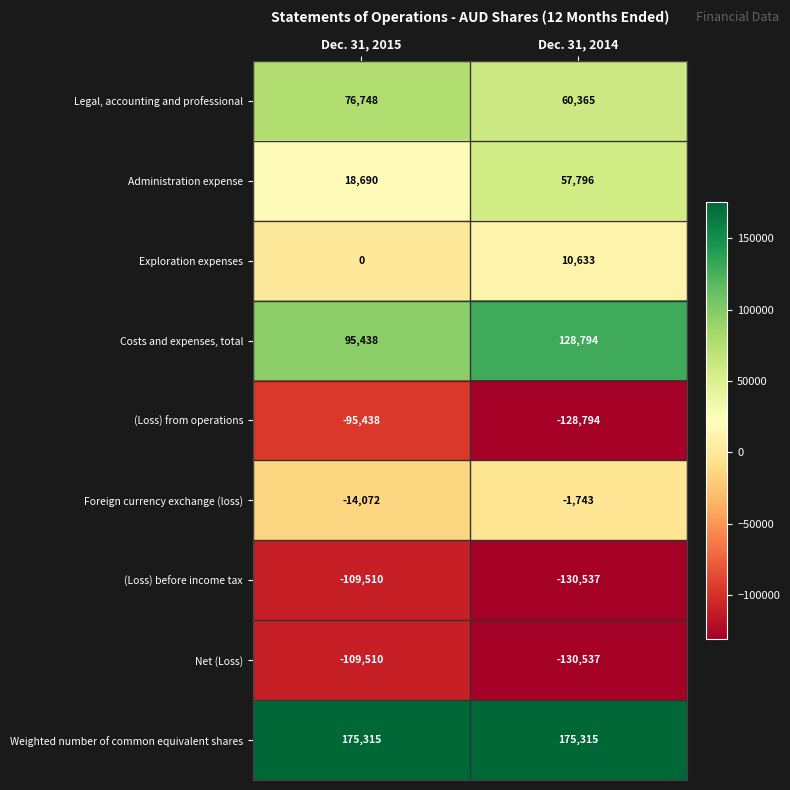

What is the sum of all Costs and expenses, total values?

224232